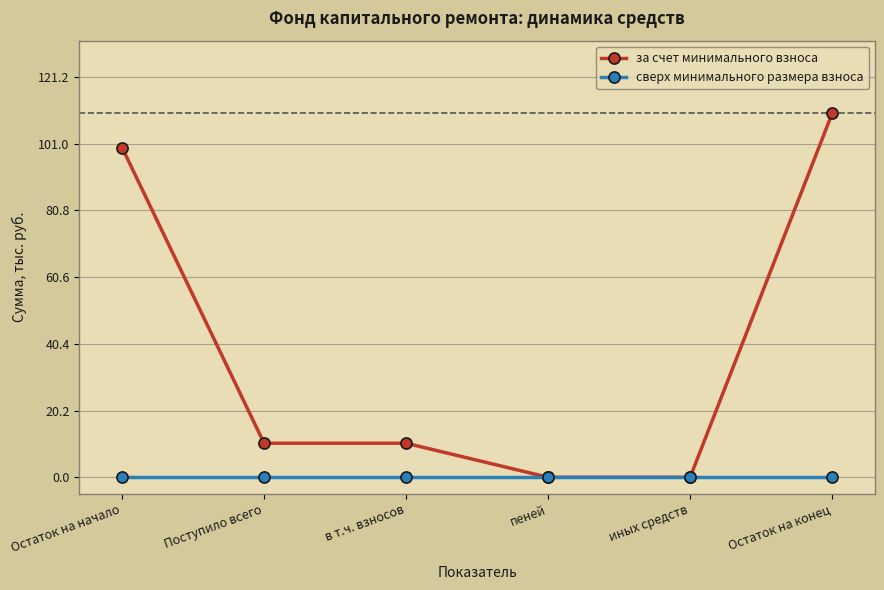

What position from the left is пеней?

4